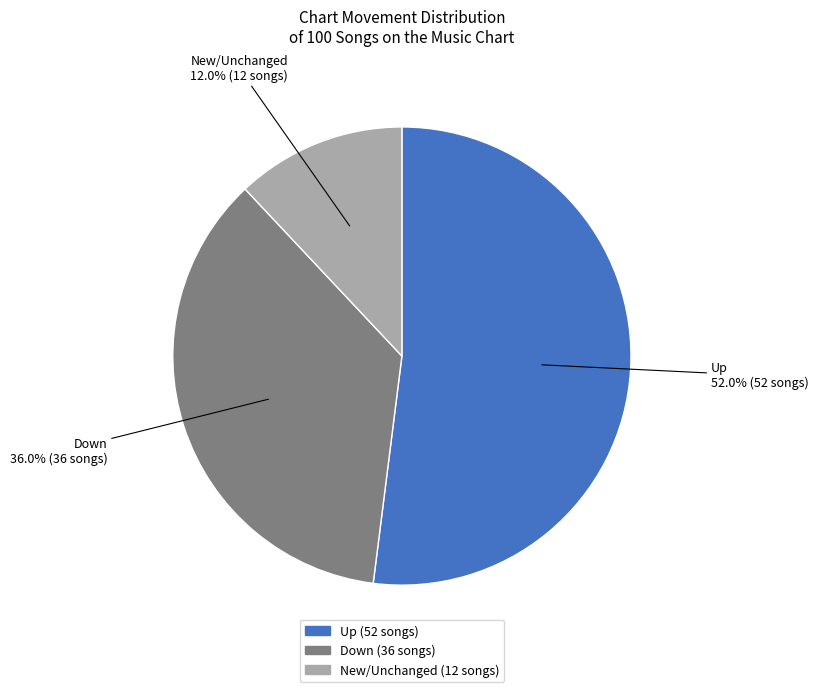

Is there a majority slice in this chart?

Yes